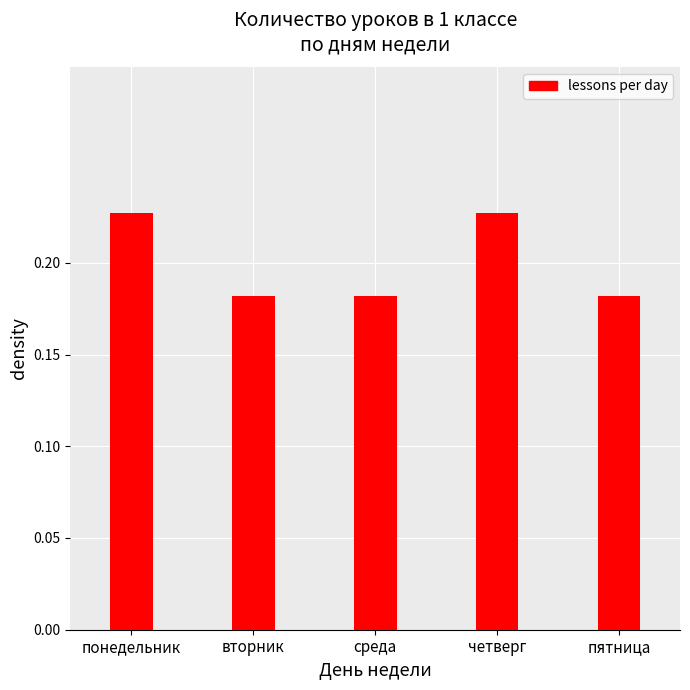

Does the chart contain any negative values?

No